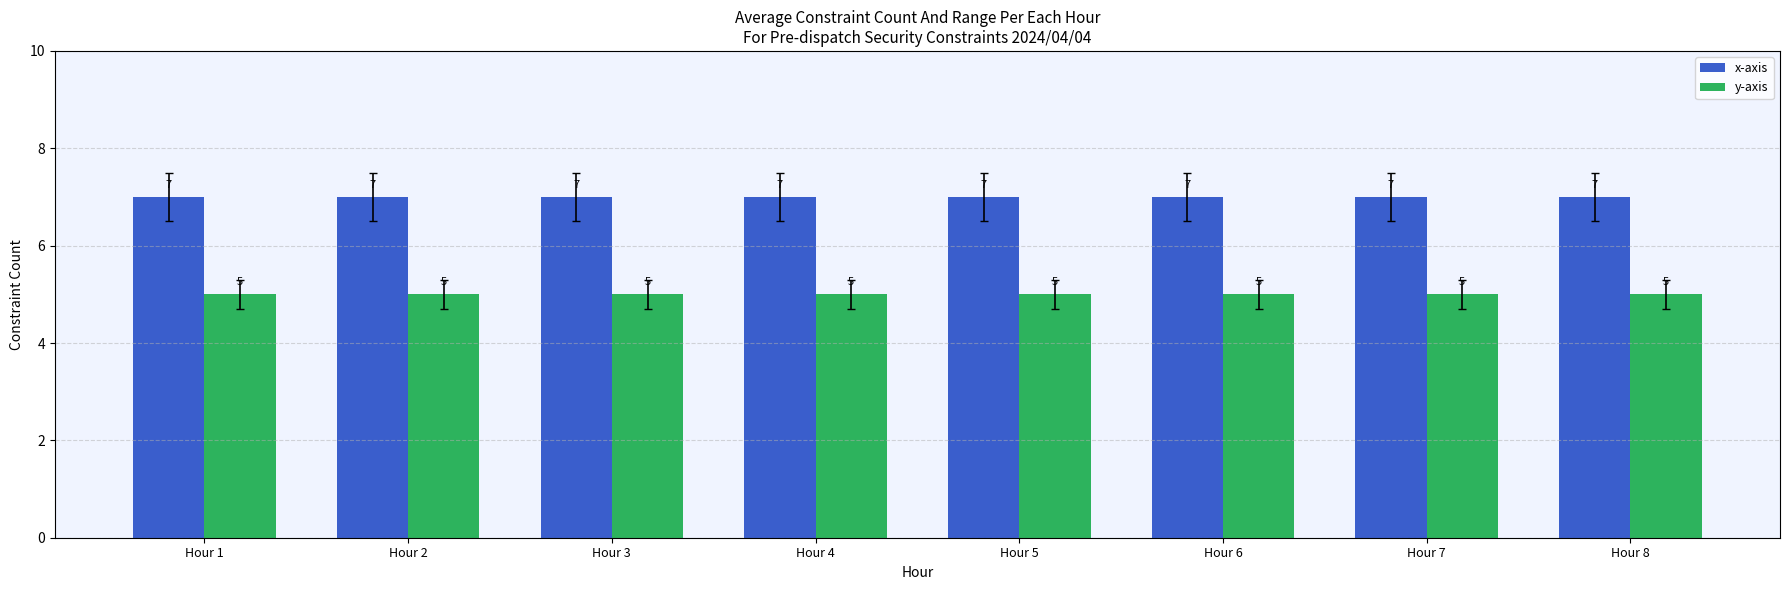

Is it true that x-axis equals 3 at Hour 4?

False